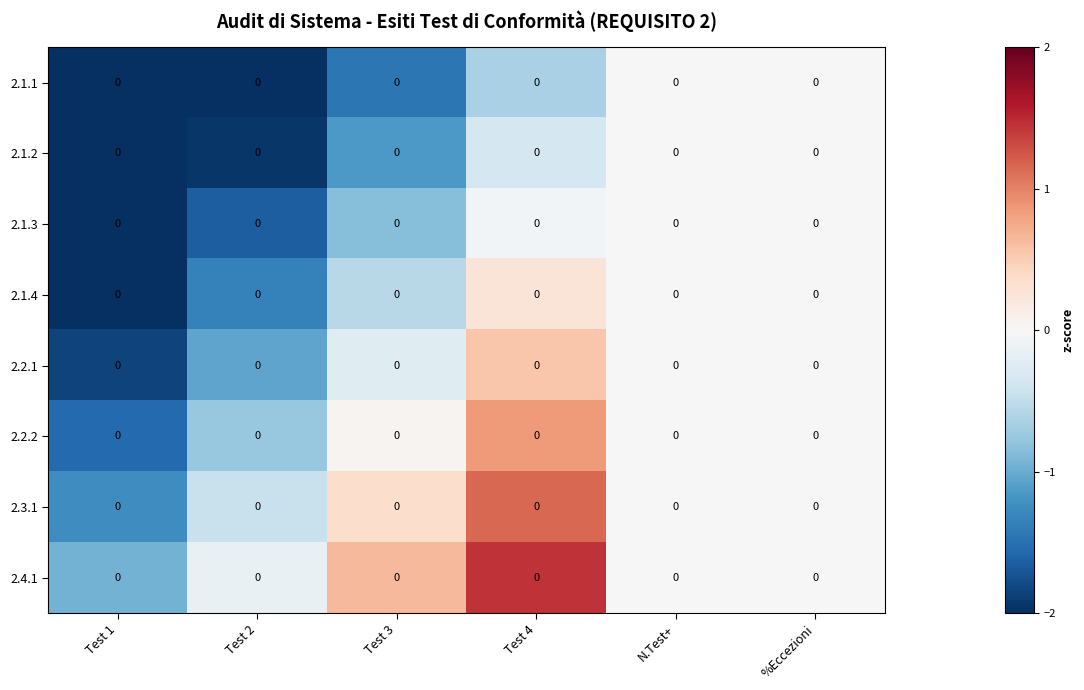

At how many categories does at least one series exceed 0?

2